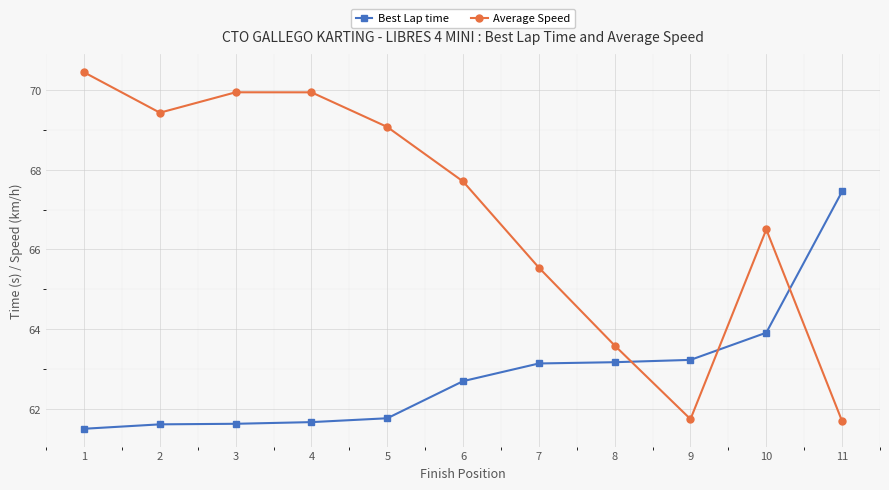

How many interior local valleys does the Average Speed series have?

2